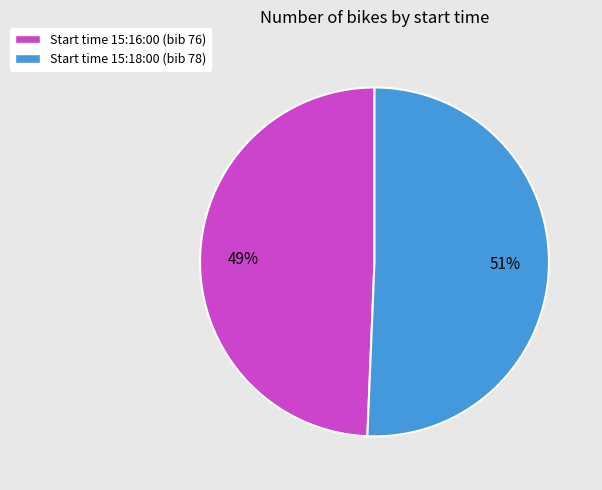

Does any single category account for the majority?

Yes